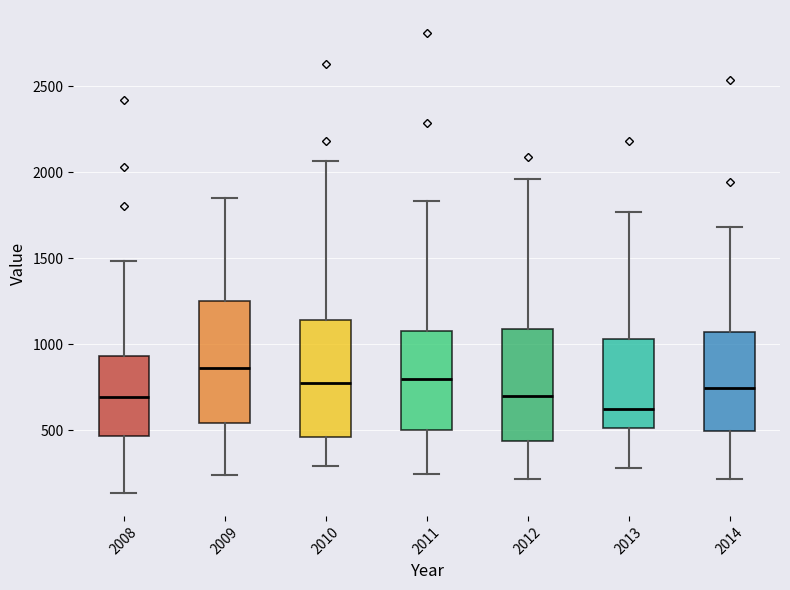

Which box has the lowest median line?

2013